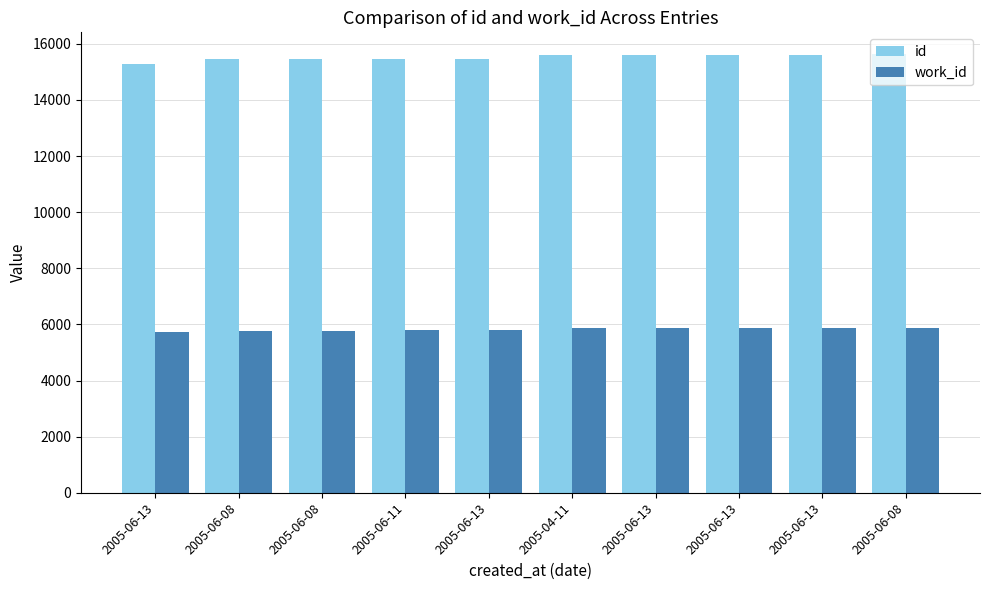

Where does the id series first go above 15589?

2005-06-13